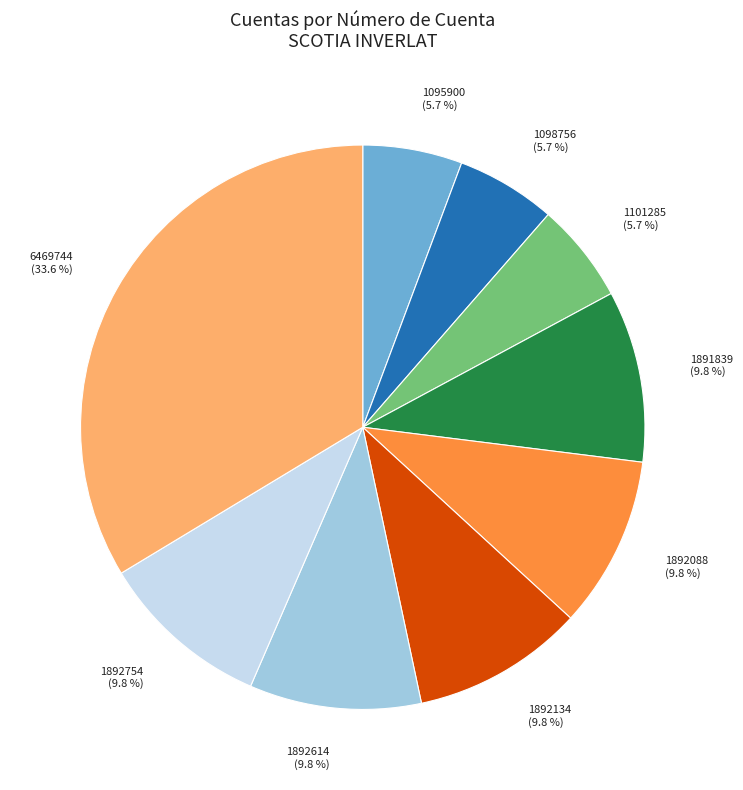

True or false: 1098756 accounts for 6% of the total.

True